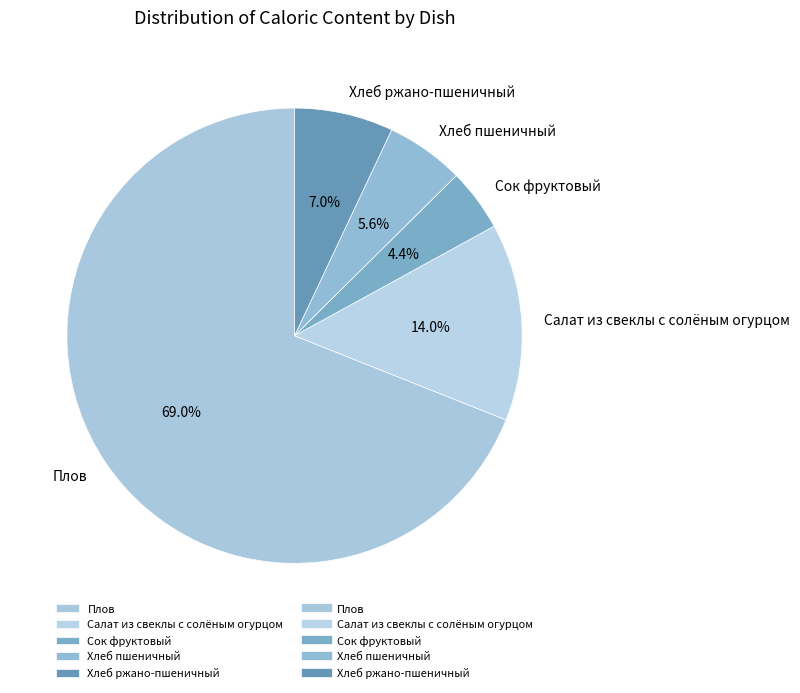

Is it true that Салат из свеклы с солёным огурцом is 14% of the pie?

True